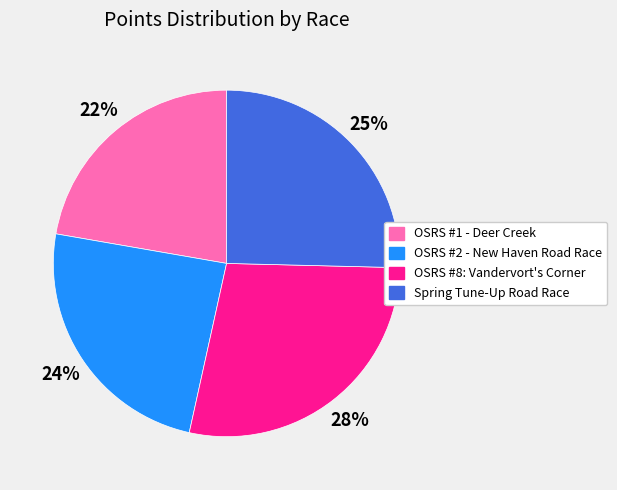

Which slice is the largest?

OSRS #8: Vandervort's Corner